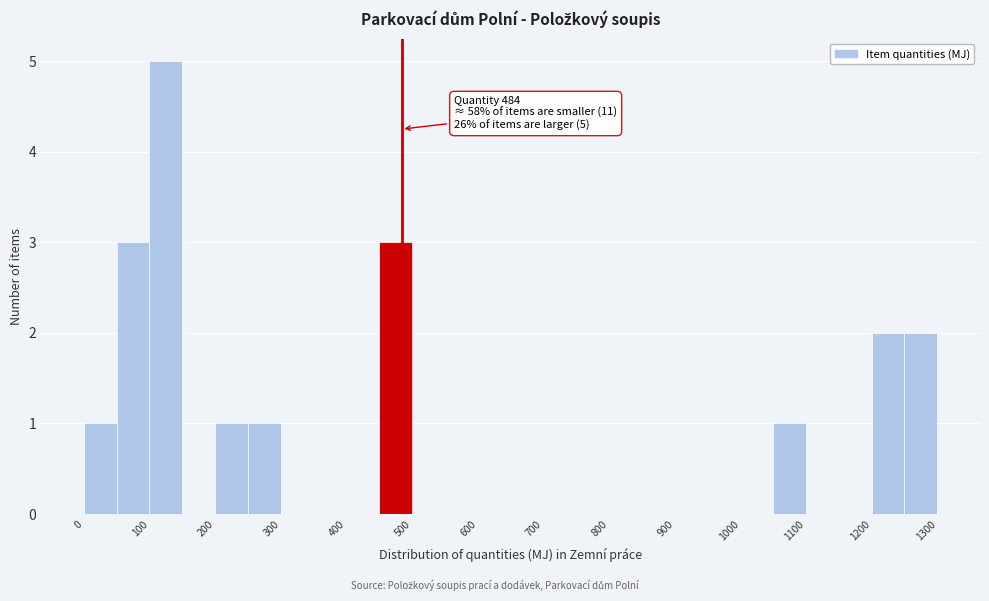

Which range on the x-axis has the tallest bar?

100 to 150